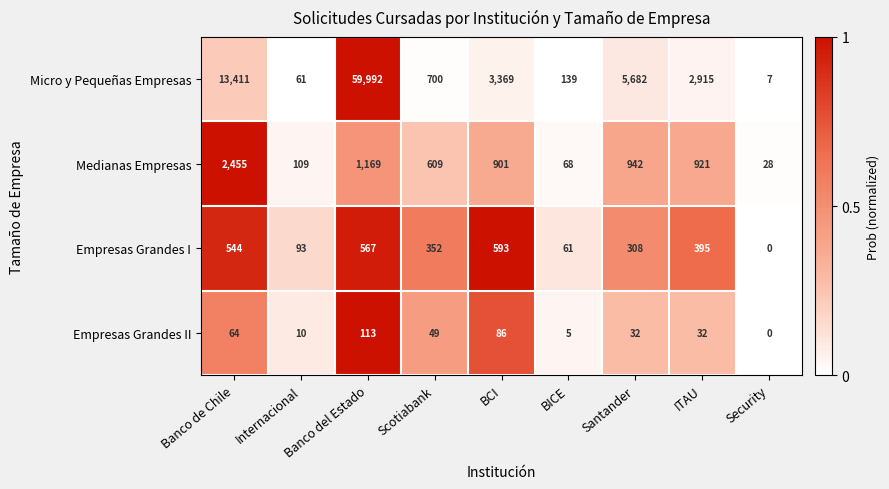

How many series are shown in this chart?

4